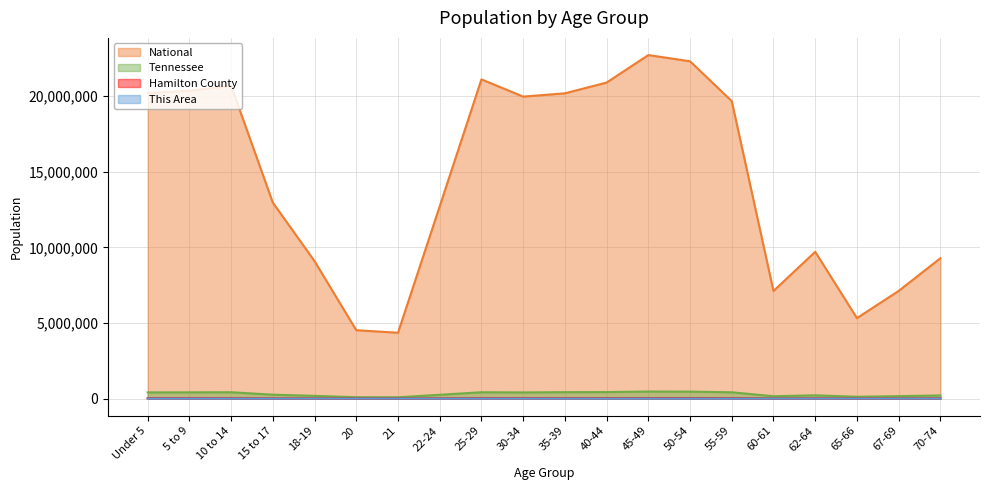

What is the difference between the Hamilton County values at 30-34 and 55-59?

2470